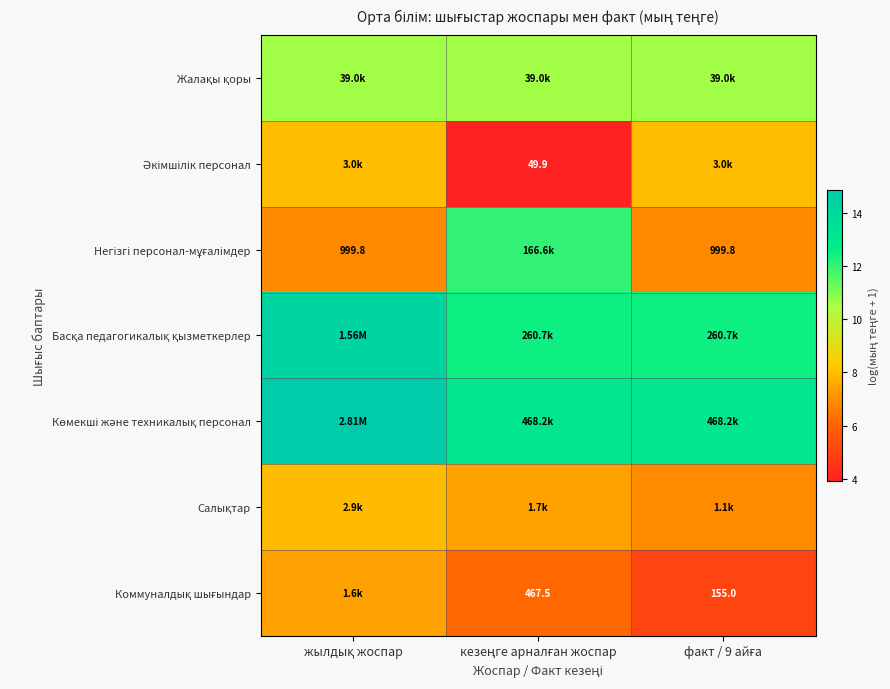

List the labels in order of Жалақы қоры value, largest first.

жылдық жоспар, кезеңге арналған жоспар, факт / 9 айға